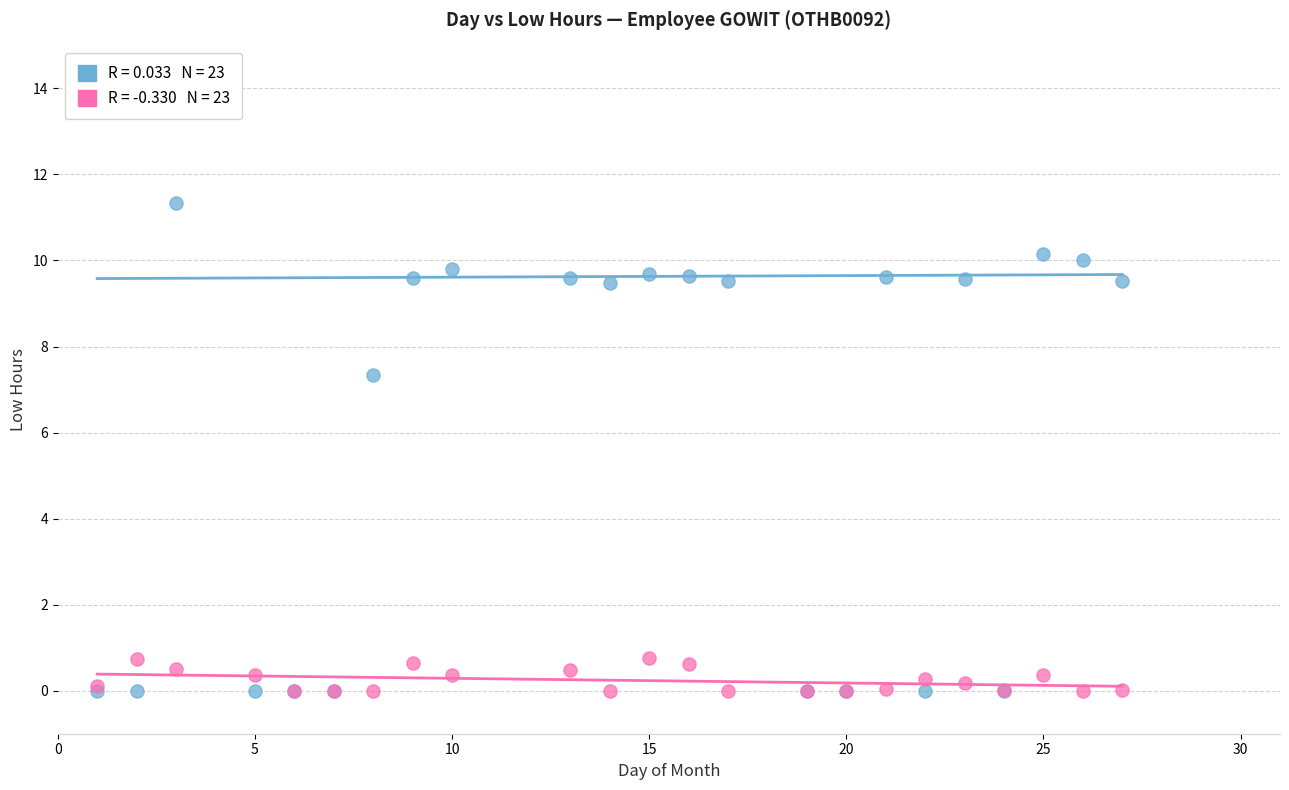

Across all series, what Y value is closest to 5?

7.3